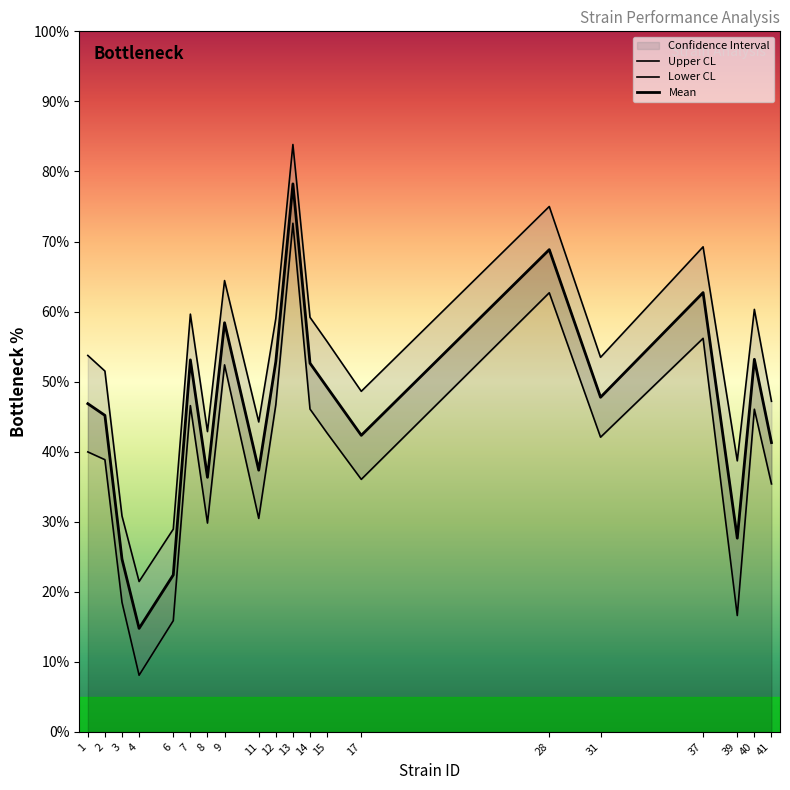

At which category does mean reach its first local peak?

7